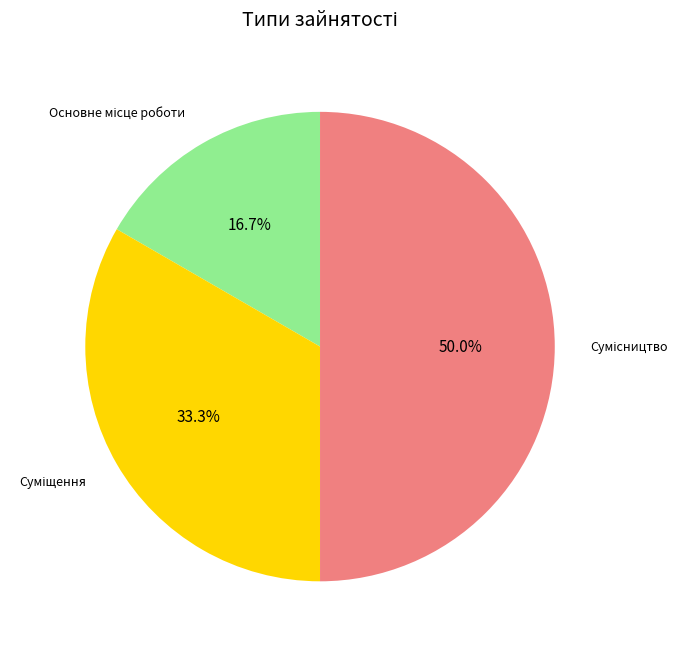

To the nearest percent, what is the difference between the largest and smallest slice percentages?

33%